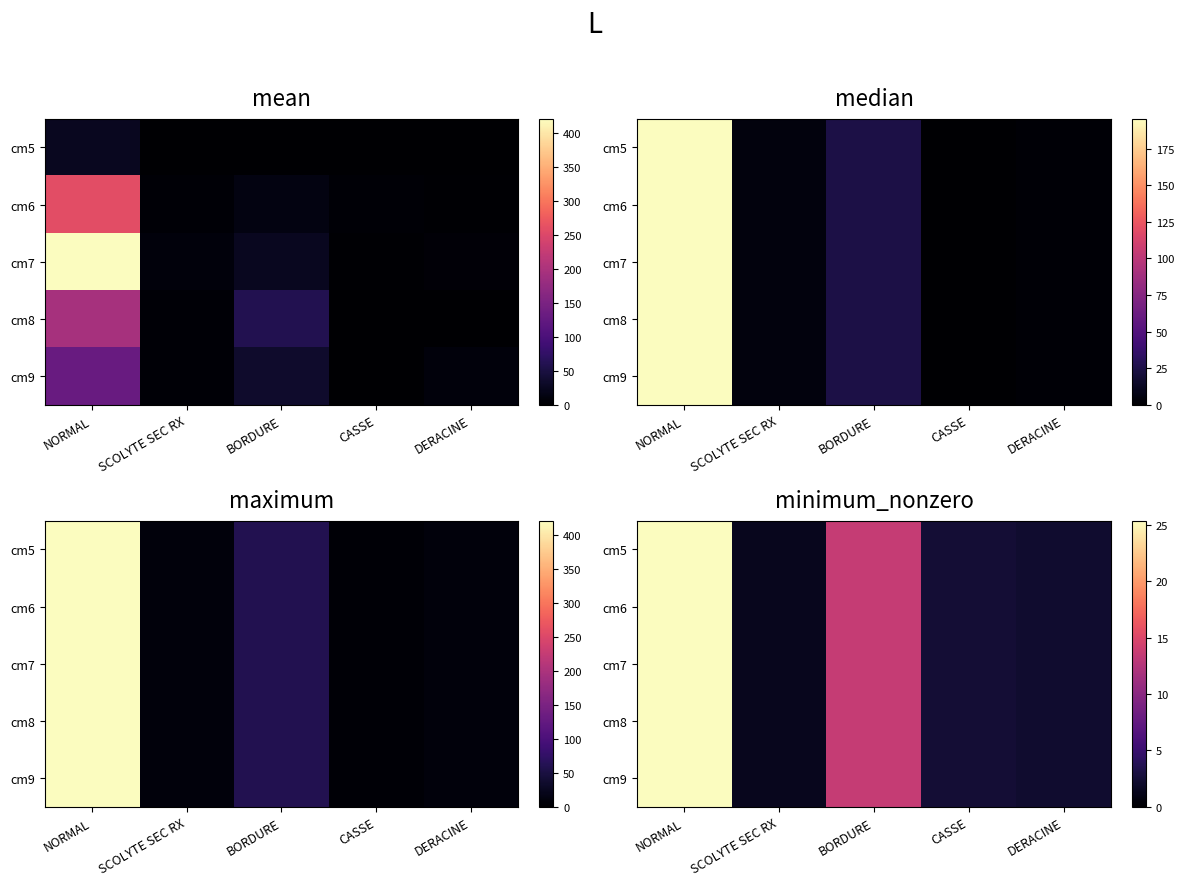

At which label is cm6 closest to 13?

BORDURE